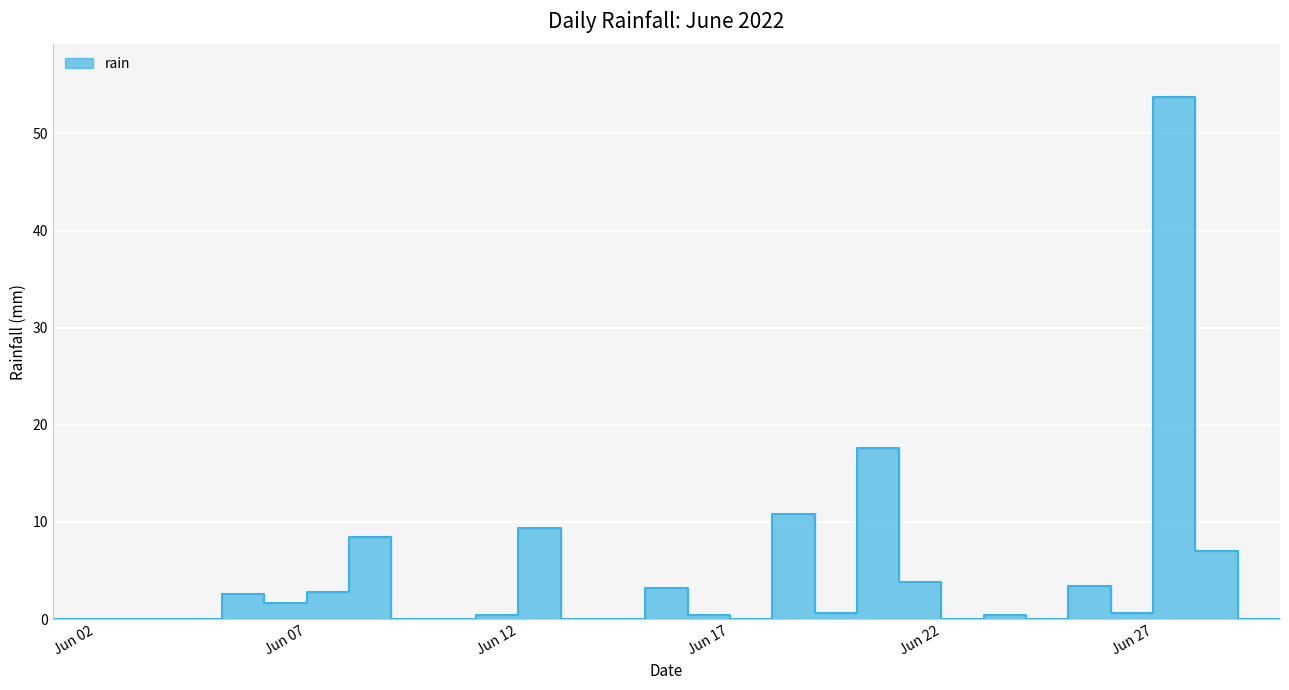

List the labels in order of value, smallest first.

2022-06-01, 2022-06-02, 2022-06-03, 2022-06-04, 2022-06-05, 2022-06-10, 2022-06-11, 2022-06-14, 2022-06-15, 2022-06-18, 2022-06-23, 2022-06-25, 2022-06-30, 2022-06-12, 2022-06-17, 2022-06-24, 2022-06-20, 2022-06-27, 2022-06-07, 2022-06-06, 2022-06-08, 2022-06-16, 2022-06-26, 2022-06-22, 2022-06-29, 2022-06-09, 2022-06-13, 2022-06-19, 2022-06-21, 2022-06-28